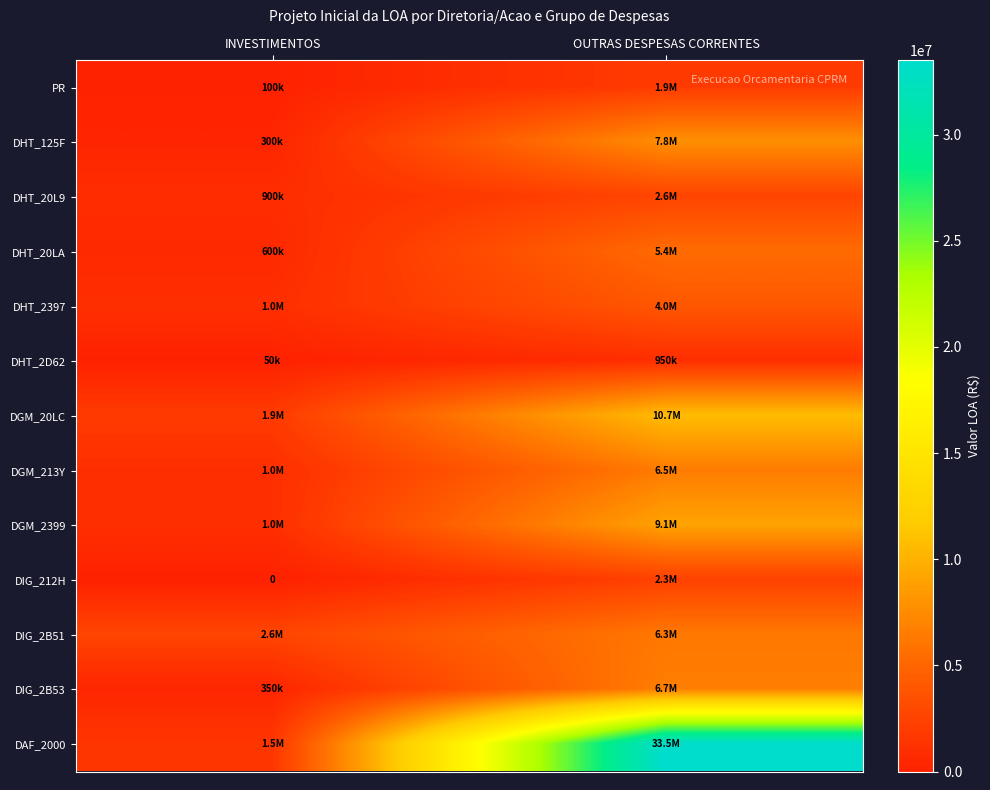

Rank the categories by DGM_213Y value from lowest to highest.

INVESTIMENTOS, OUTRAS DESPESAS CORRENTES